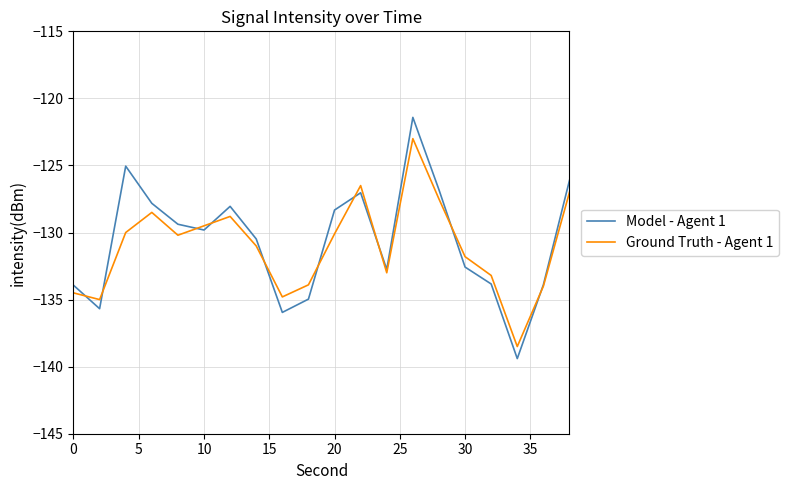

What is the average value of the Model - Agent 1 series?

-130.7